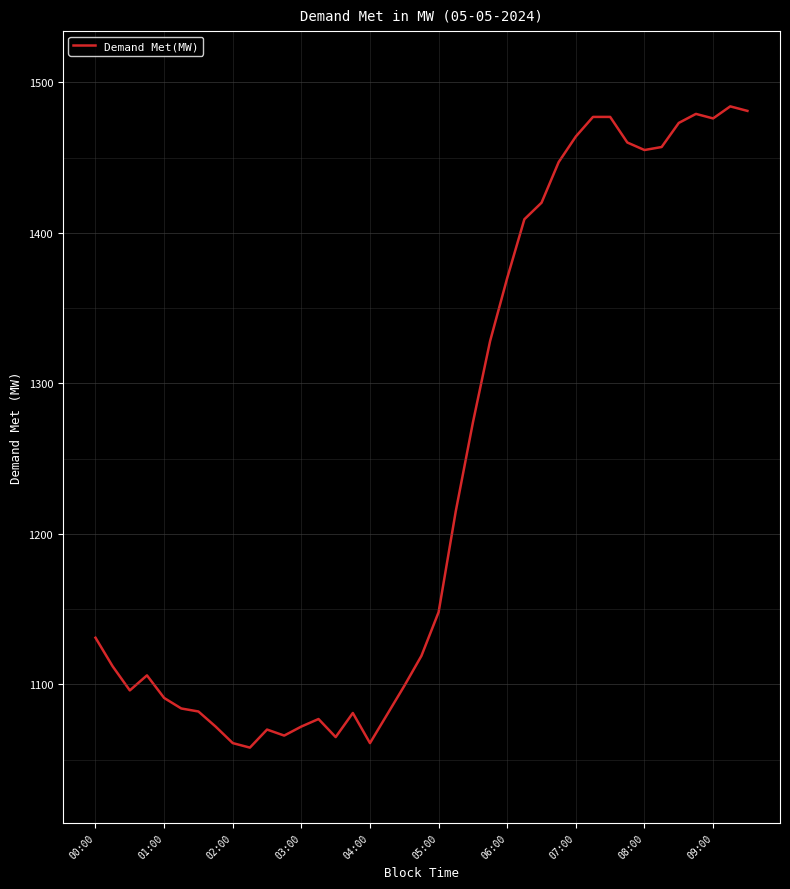

What is the minimum value shown in the chart?

1058